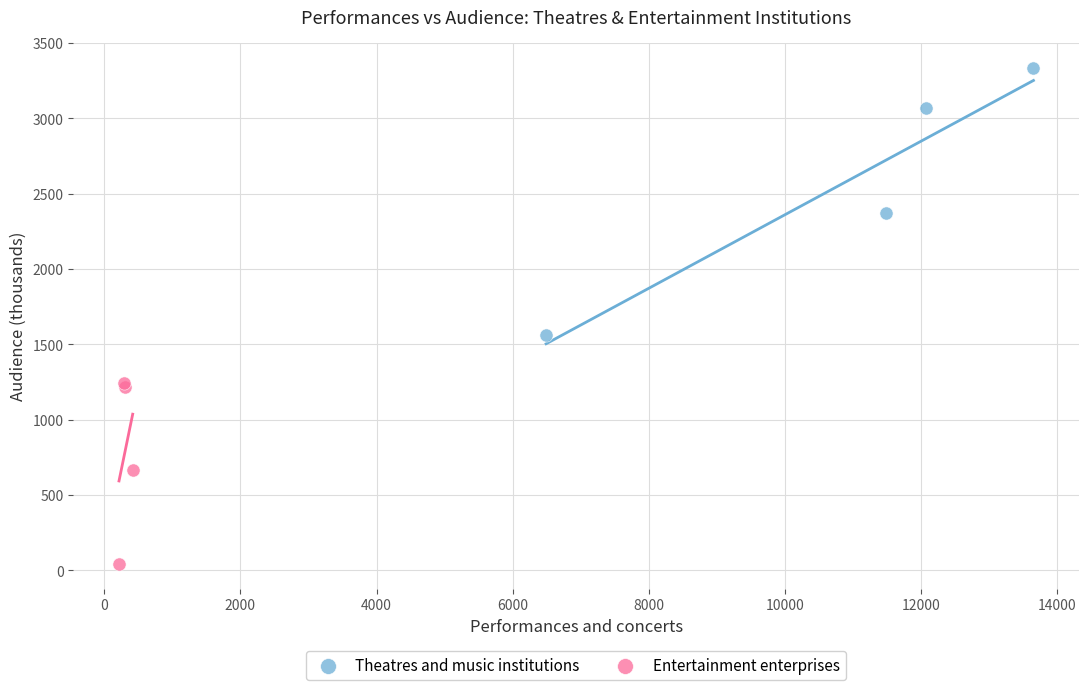

What are all the series names shown in the legend?

Theatres and music institutions, Entertainment enterprises